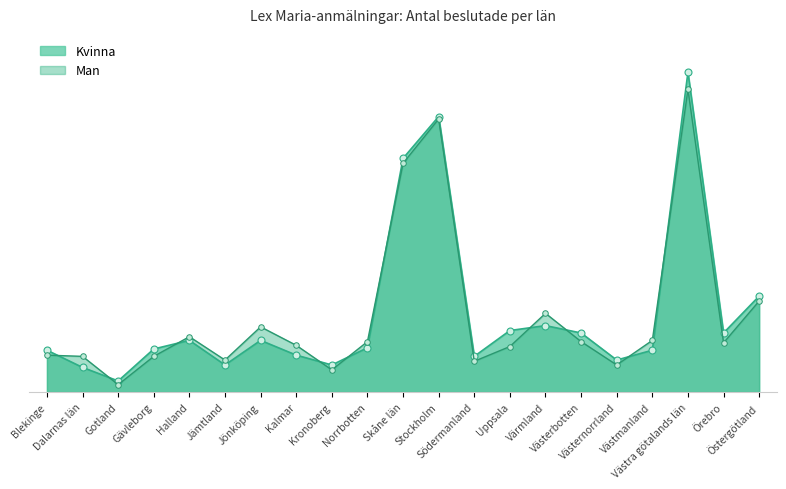

What is the total value across all series at Västmanland?

76